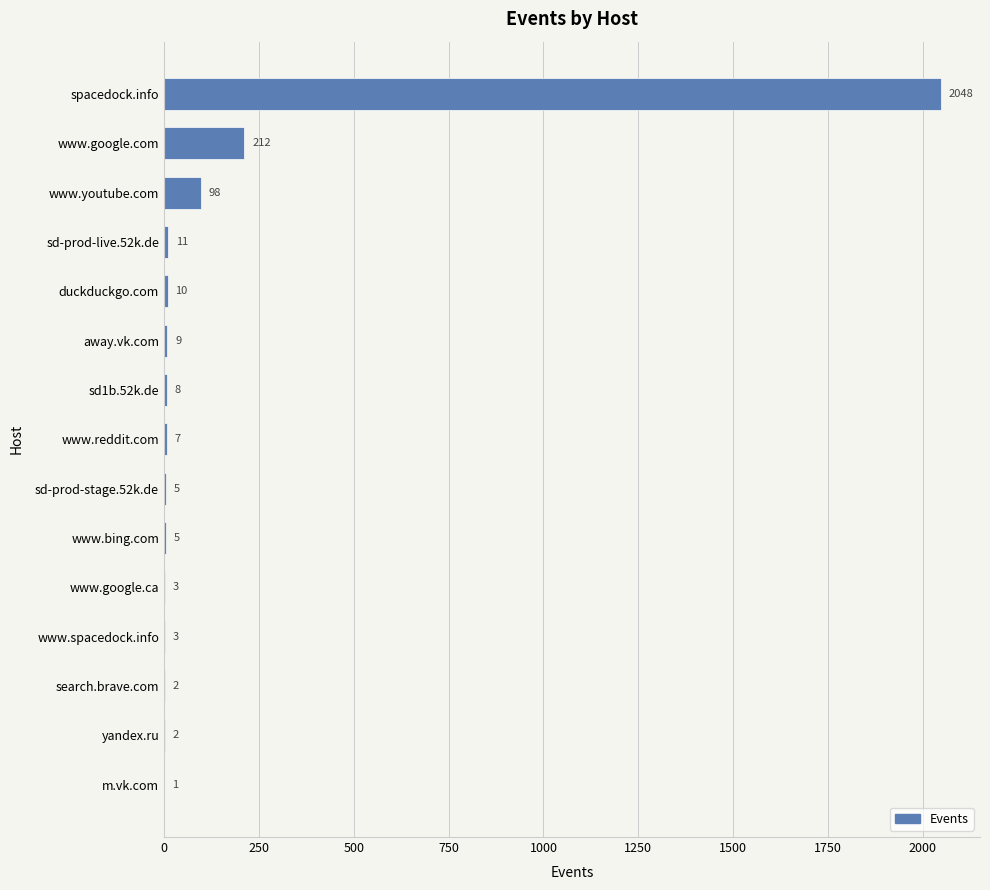

Is it true that the value at www.bing.com is 5?

True